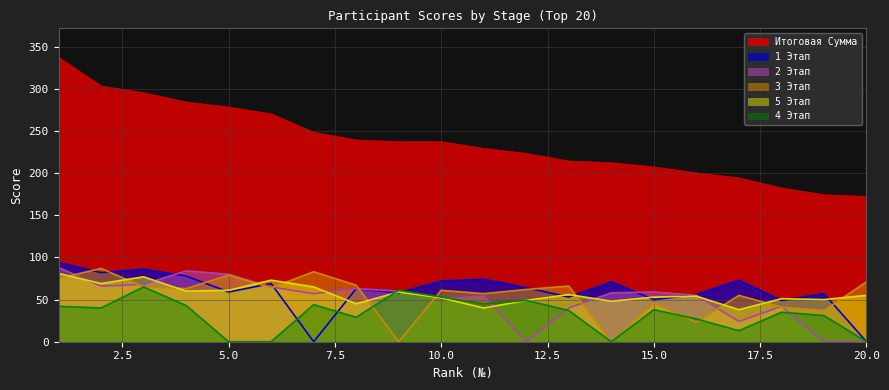

Is it true that 4 Этап equals 0 at 5.0?

True